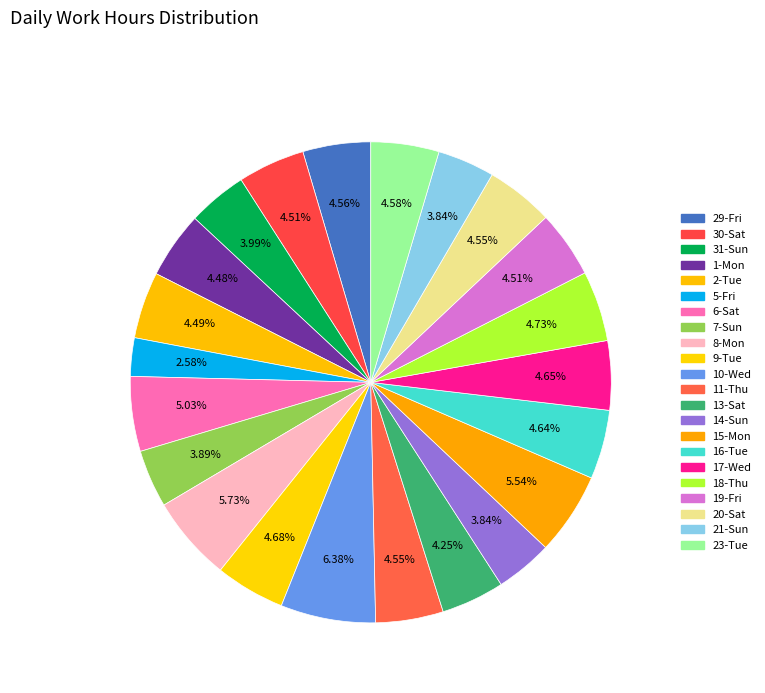

What is the change in value from 7-Sun to 20-Sat?

+1.6